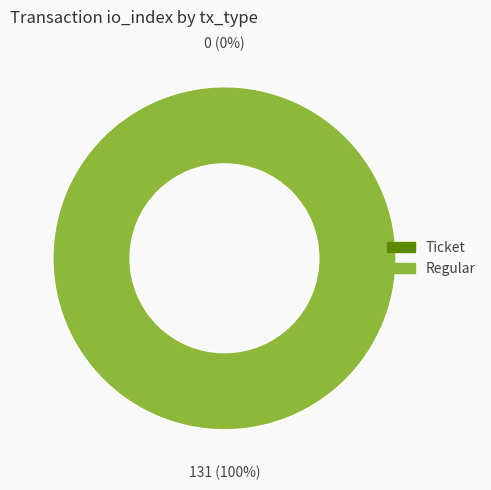

Is it true that Ticket is 0% of the pie?

True